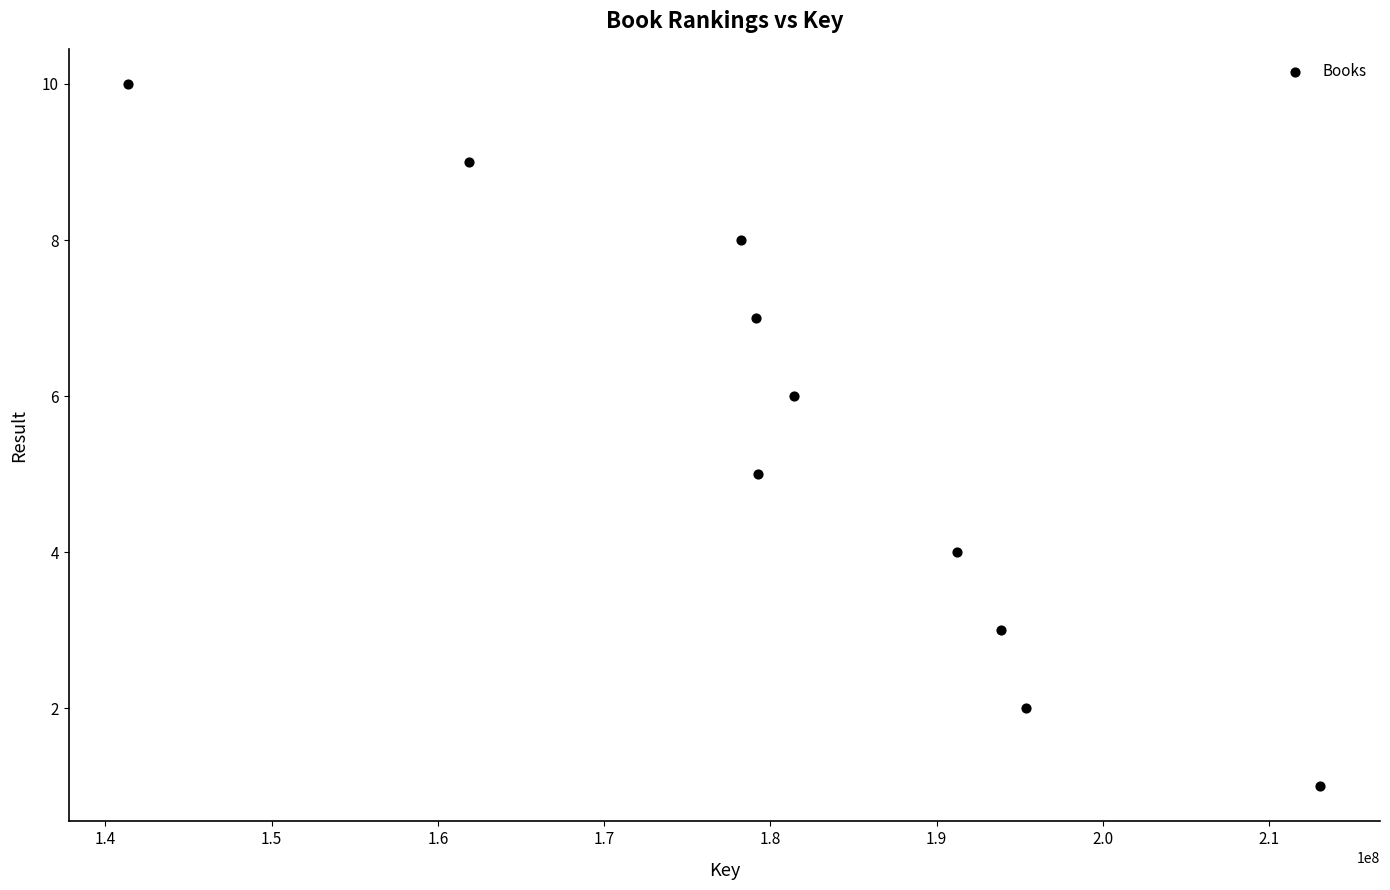

What is the average Y value?

6